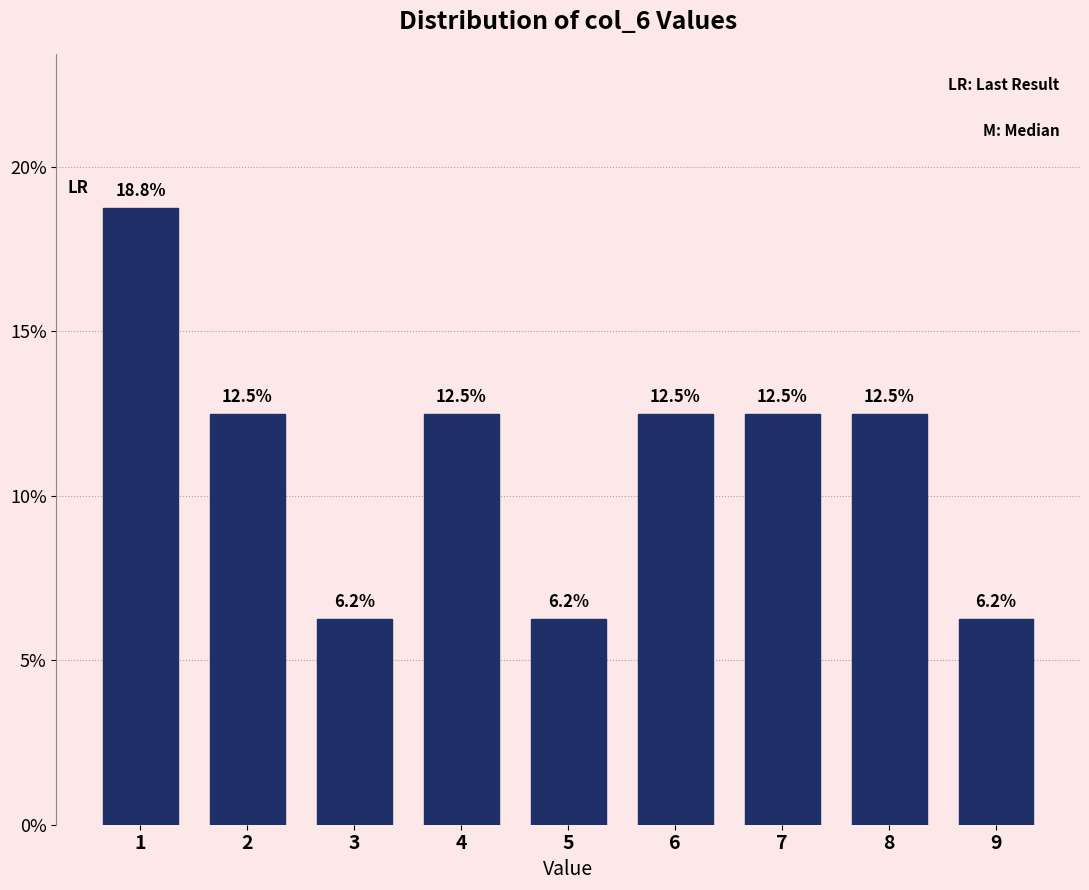

True or false: the data shows 25.4 at 1.

False